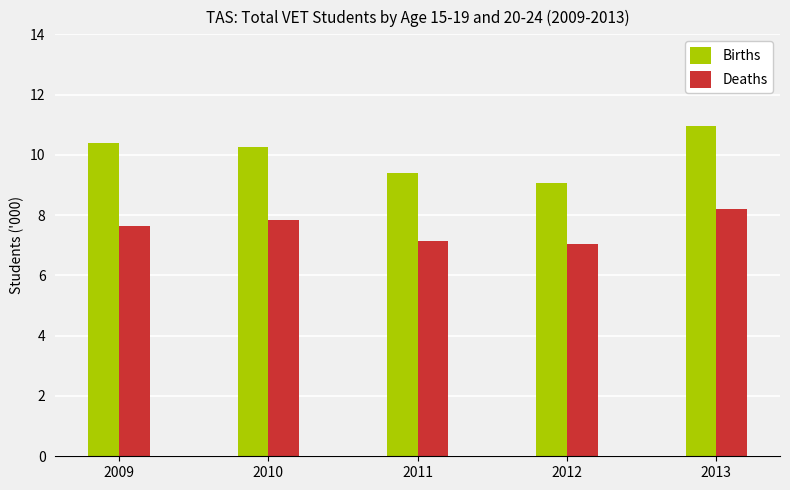

Between 2011 and 2013, which series saw the biggest shift?

Births